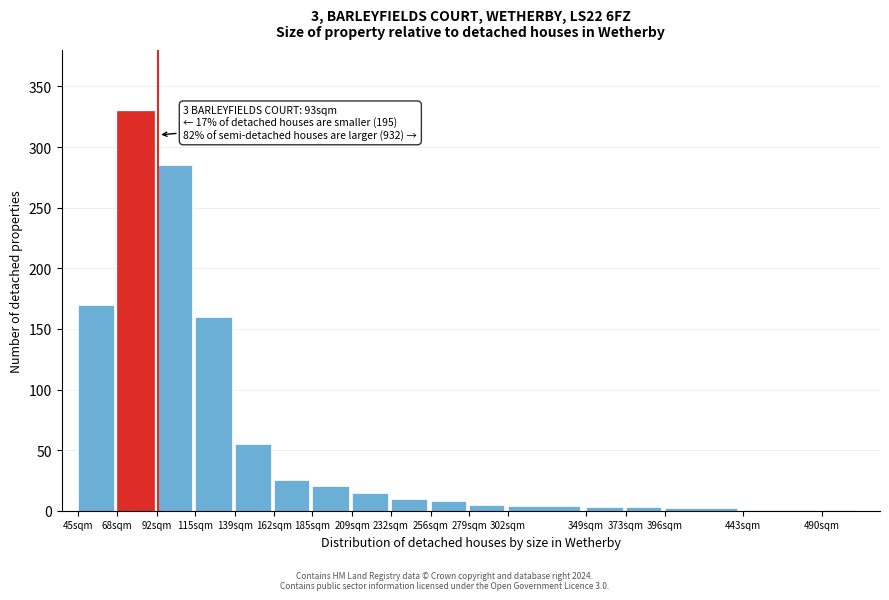

What is the change in value from 92sqm to 185sqm?

-265